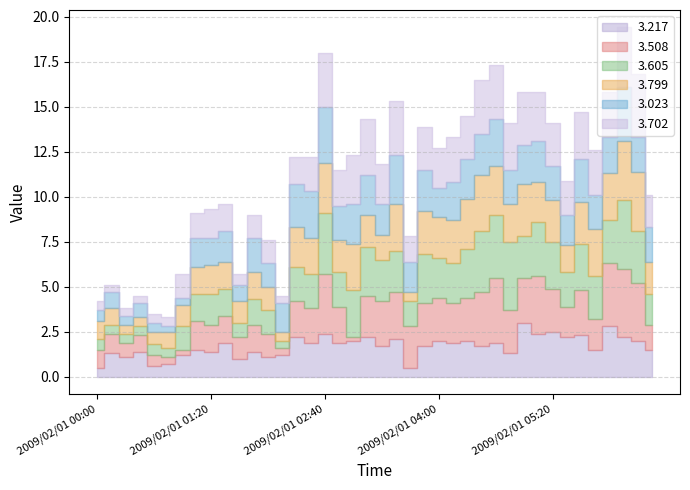

Which series changed the most between 2009/02/01 00:20 and 2009/02/01 01:20?

3.702